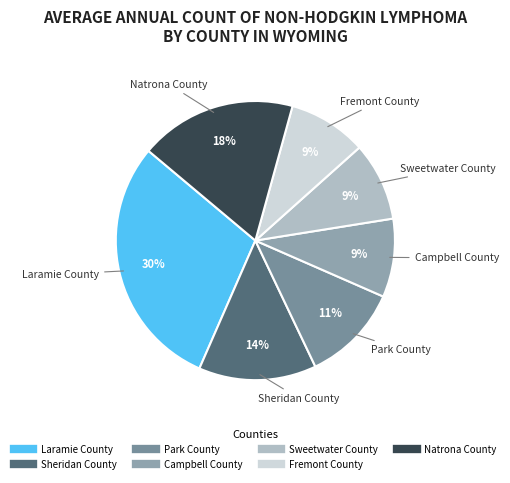

To the nearest percent, what percentage of the pie is Campbell County?

9%